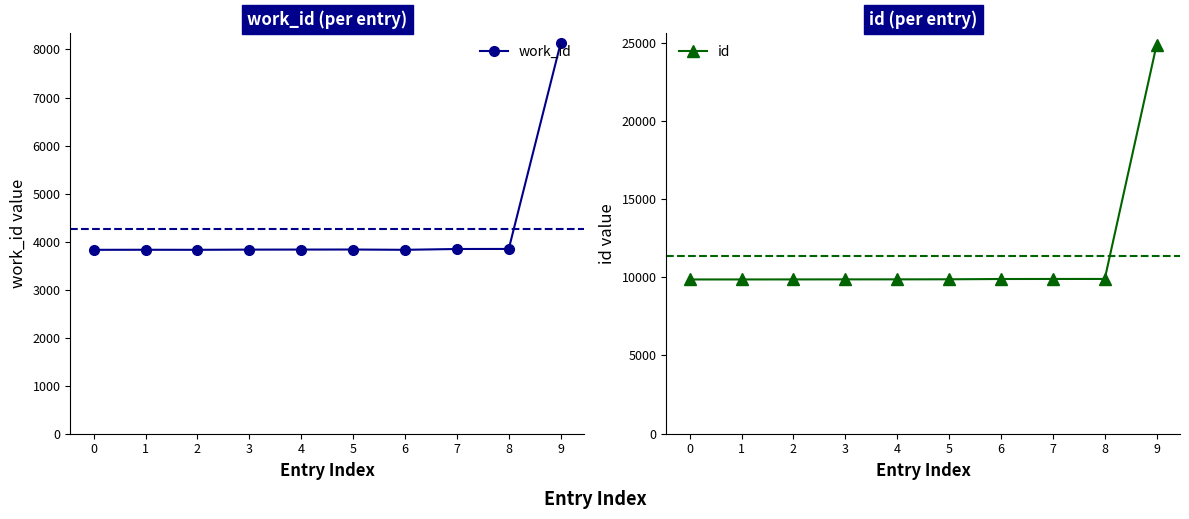

The value of id at 9 is 24868. True or false?

True